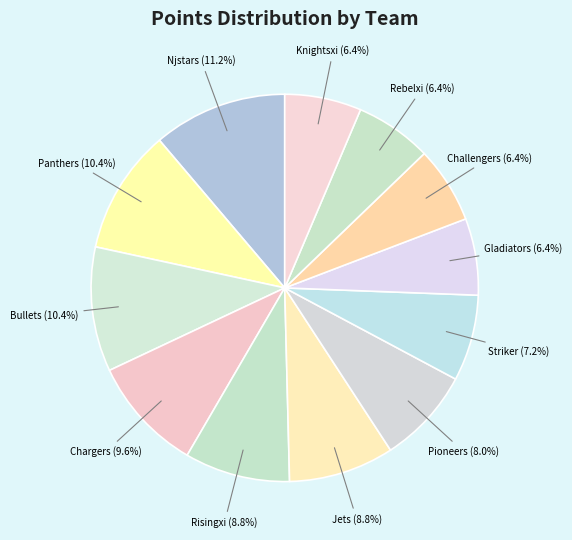

To the nearest percent, what is the average slice percentage?

8%